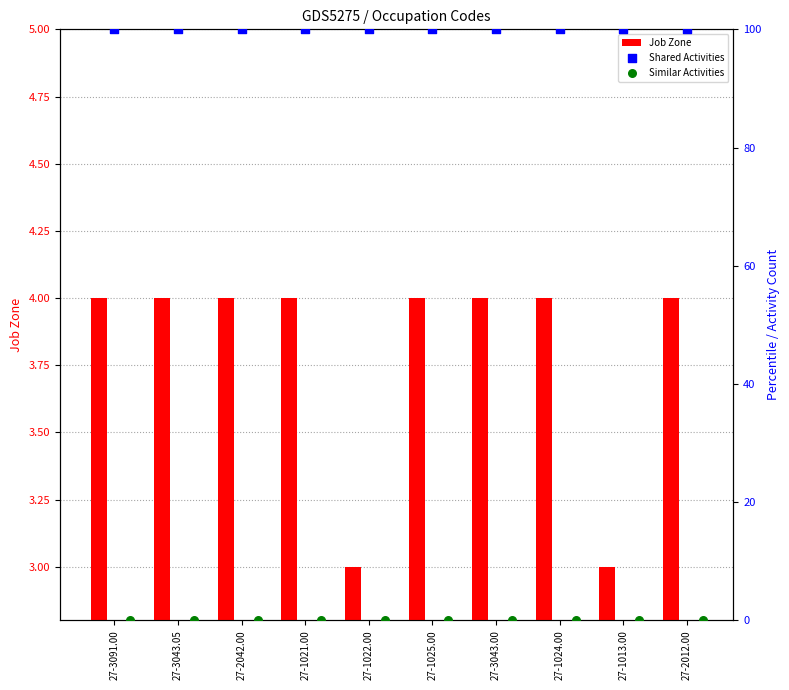

Which series has the largest total across all categories?

Shared Activities